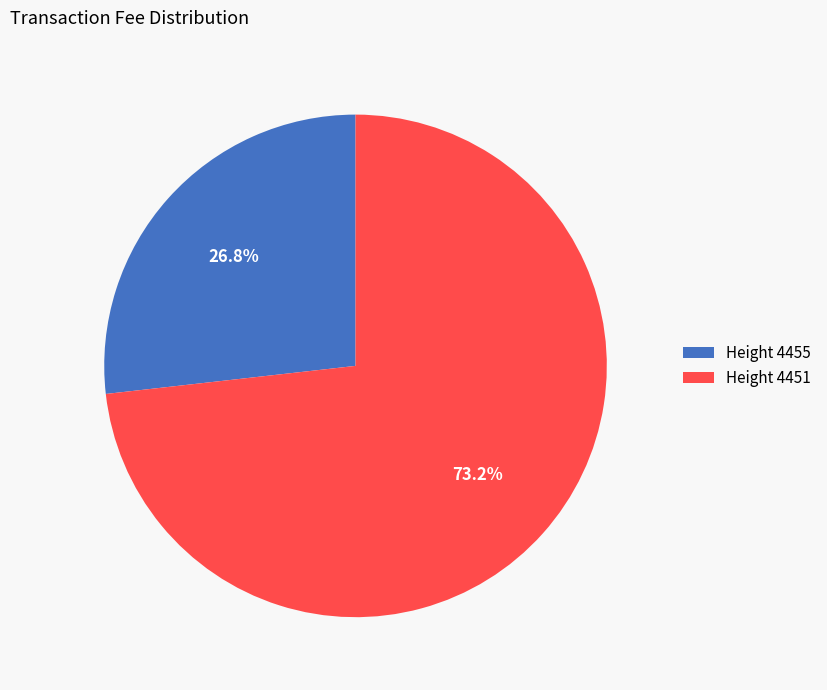

Count the number of slices in the pie.

2